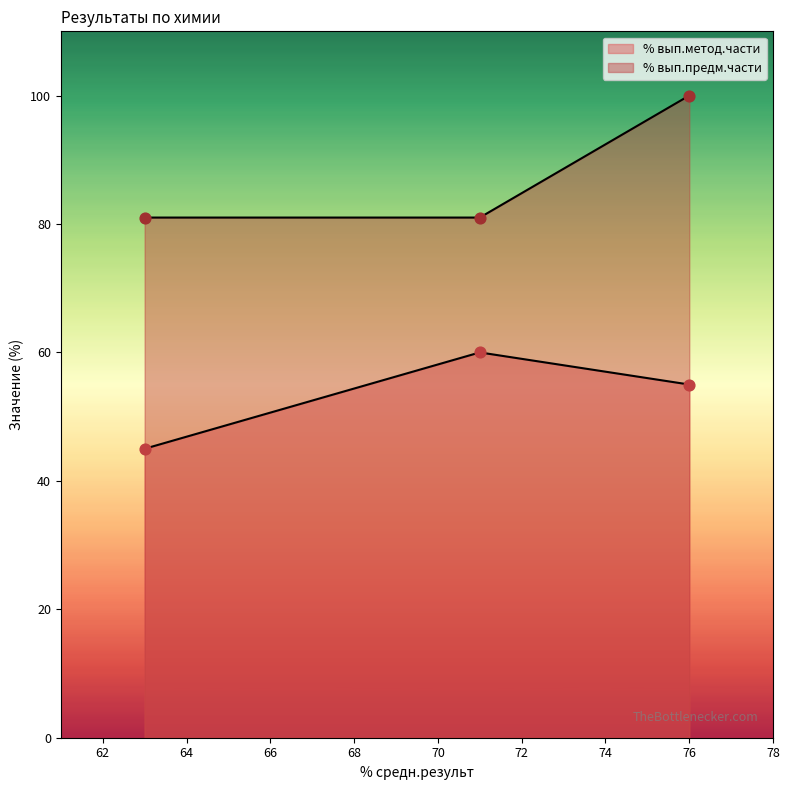

At how many categories does at least one series exceed 63?

3